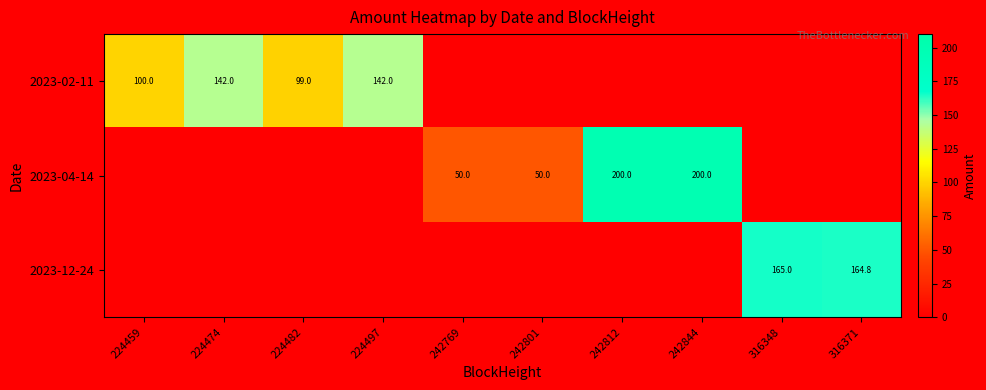

True or false: 2023-02-11 has a value of 142.0 at 224474.

True